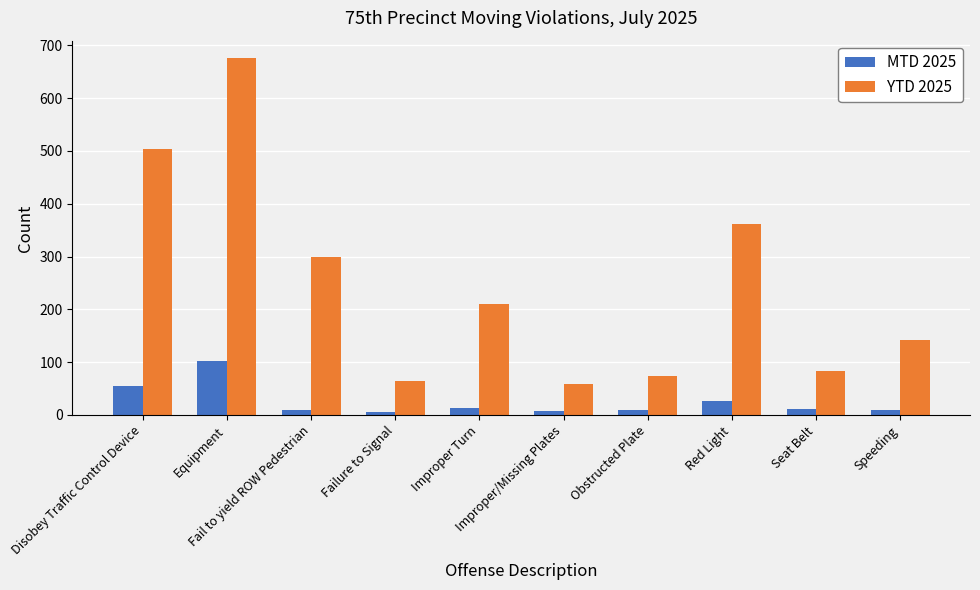

What is the minimum value shown in the chart?

6